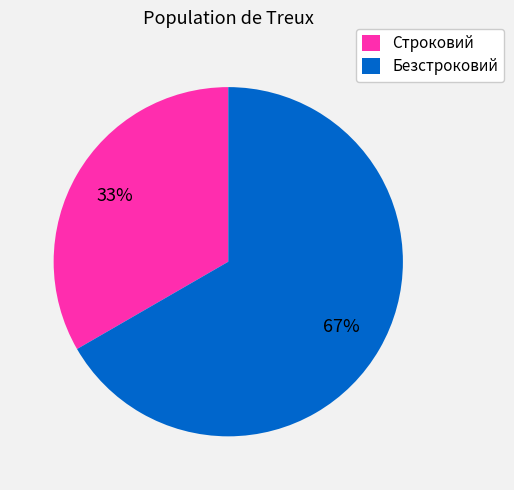

What percentage is the Строковий slice, to the nearest percent?

33%